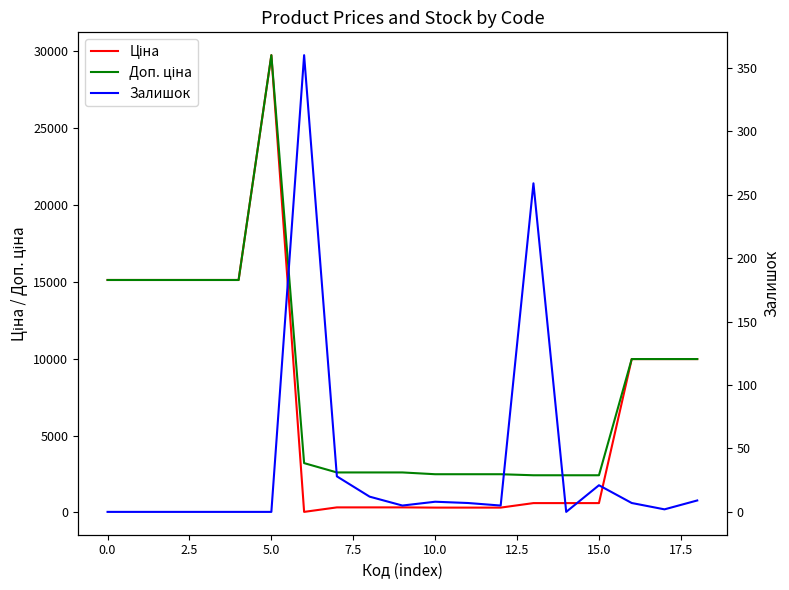

What is the label of the 7th point from the right?

12